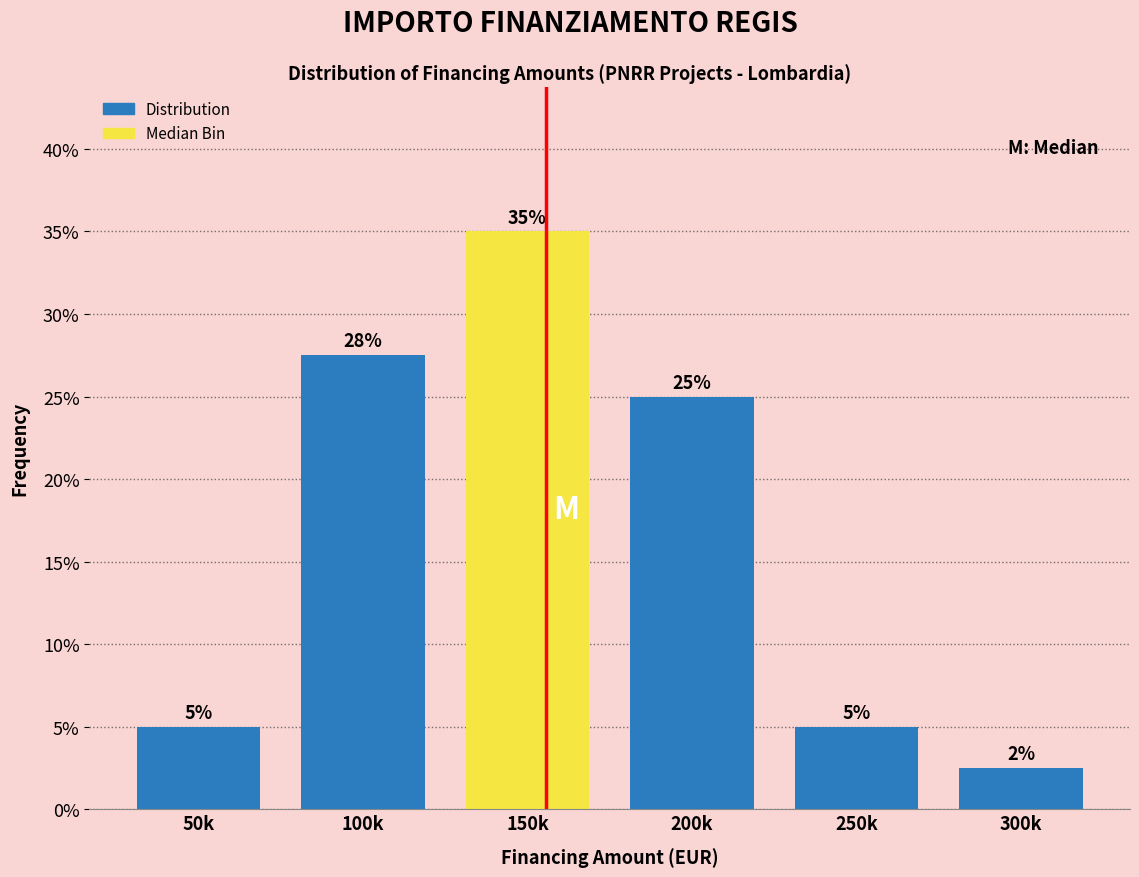

At which label is the value closest to 18?

200k